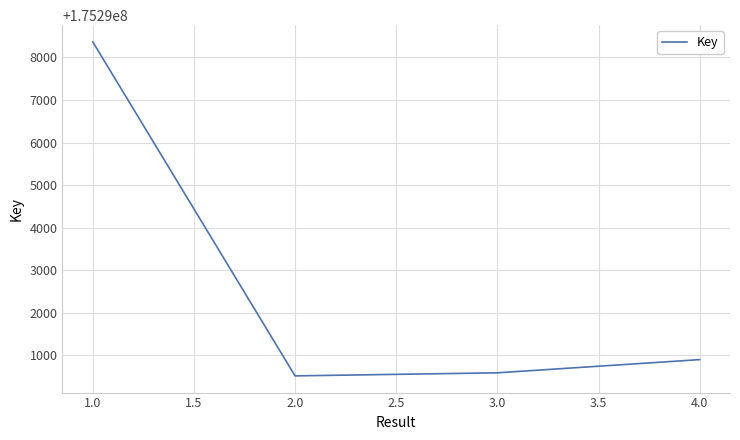

What is the average value?

175292595